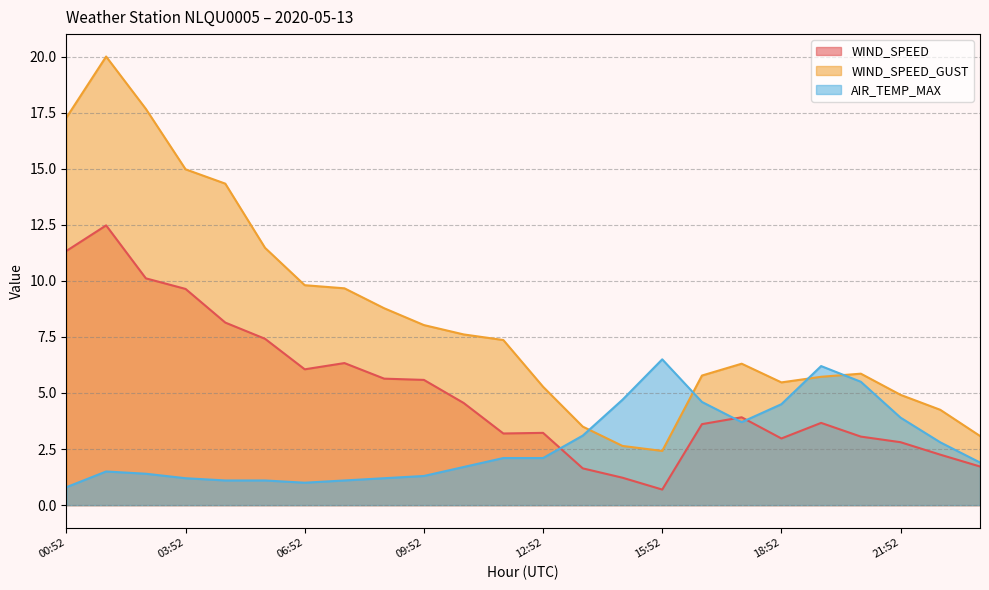

Rank the series by their average value, from lowest to highest.

AIR_TEMP_MAX, WIND_SPEED, WIND_SPEED_GUST